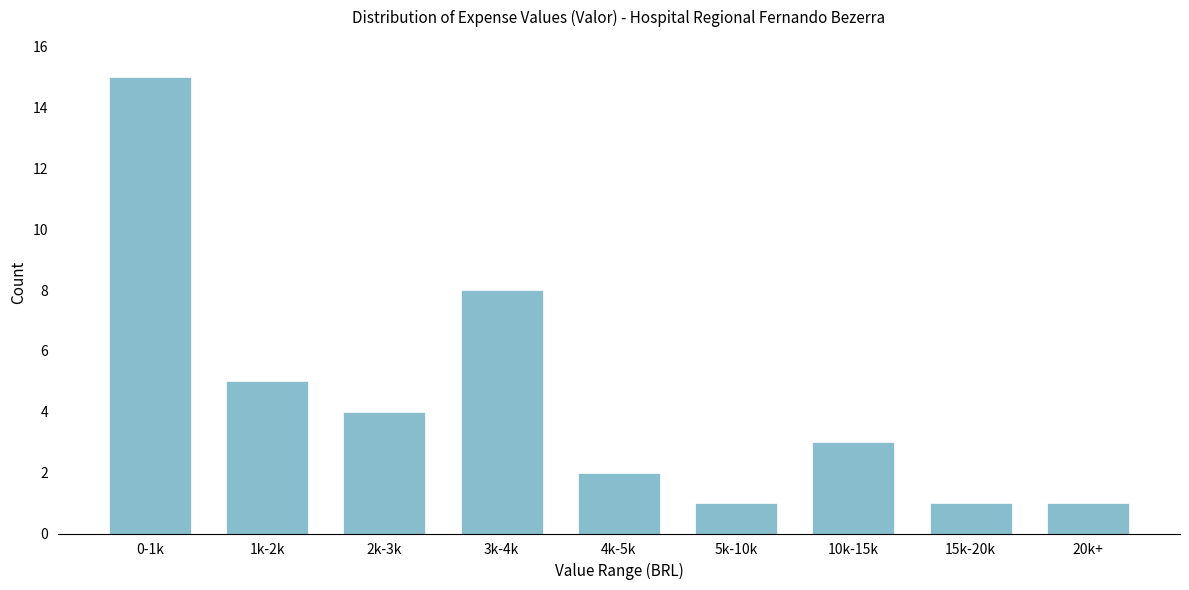

Reading right to left, what are all the values shown in this chart?

20k+=1	15k-20k=1	10k-15k=3	5k-10k=1	4k-5k=2	3k-4k=8	2k-3k=4	1k-2k=5	0-1k=15